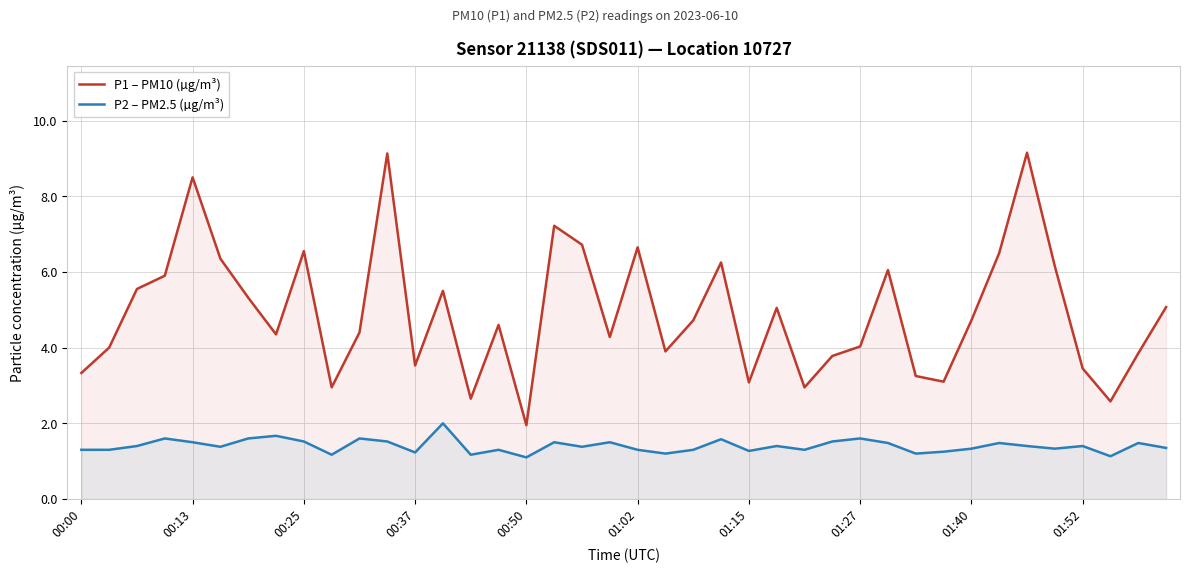

What is the difference between the maximum and minimum values in the P1 – PM10 (µg/m³) series?

7.2